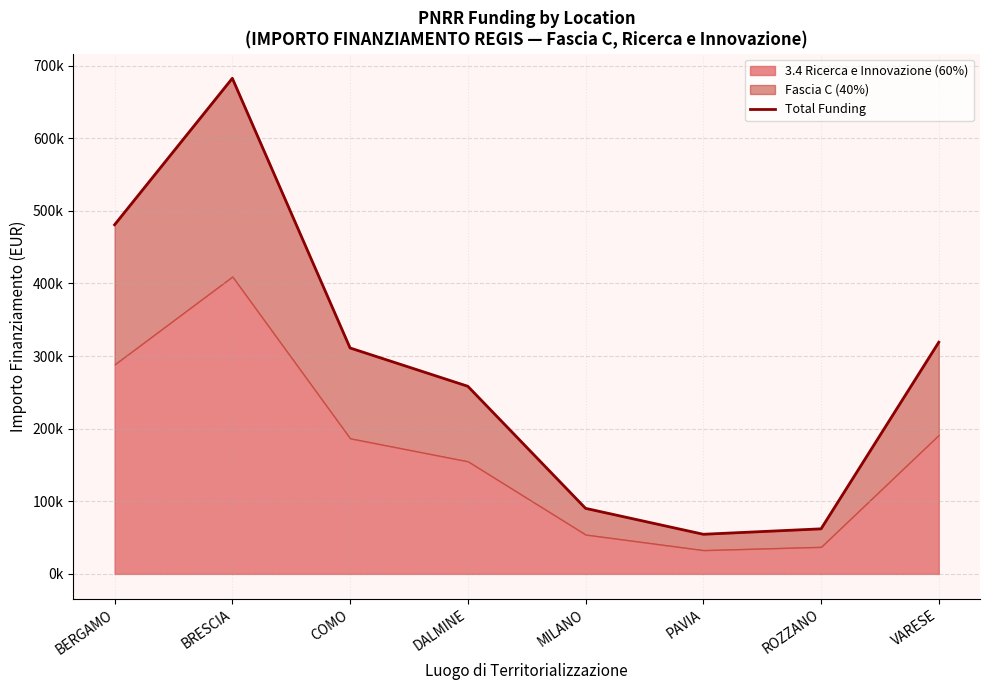

What is the change in value from DALMINE to ROZZANO?

-196324.2